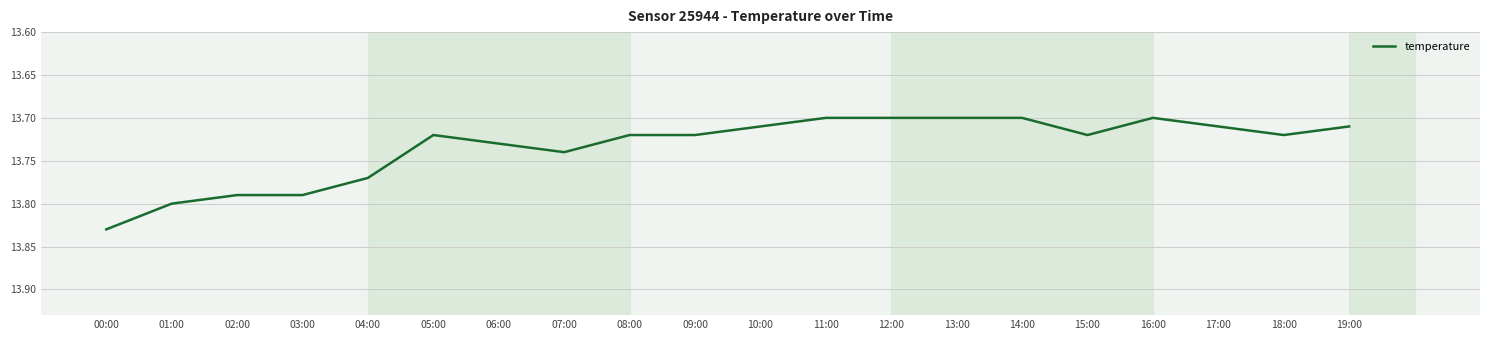

At which category does the chart reach its peak across all series?

00:00